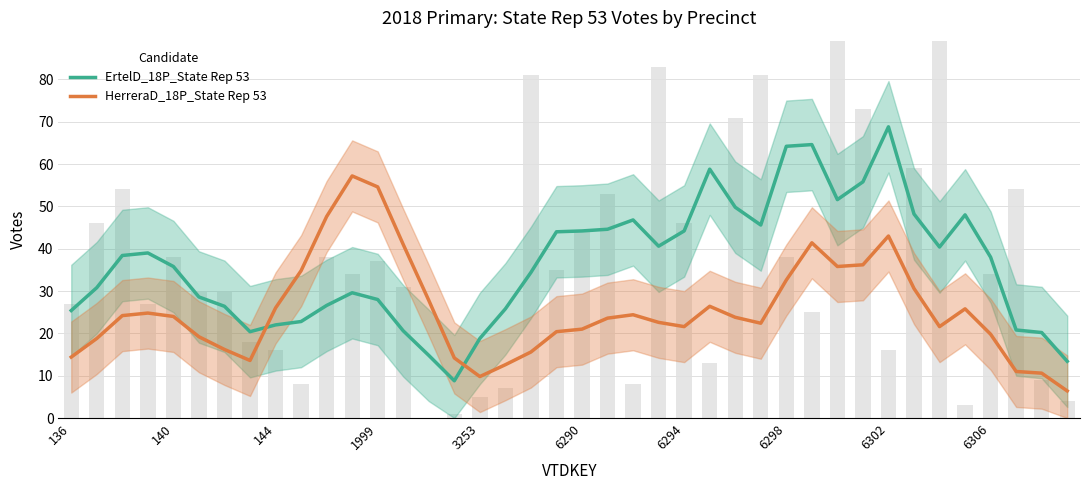

What is the approximate value of HerreraD_18P_State Rep 53 at 35?

25.8